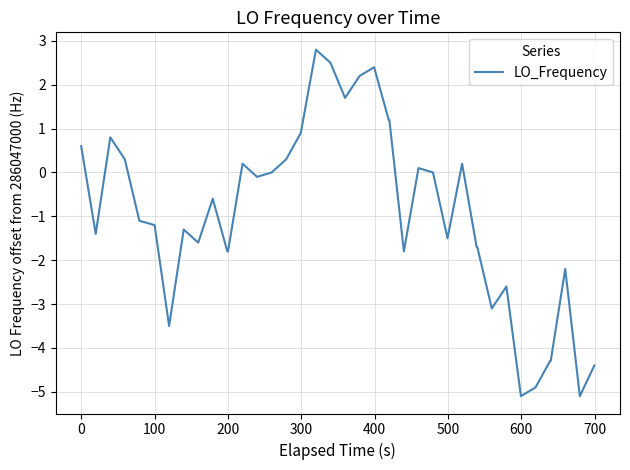

What is the greatest value displayed?

2.8